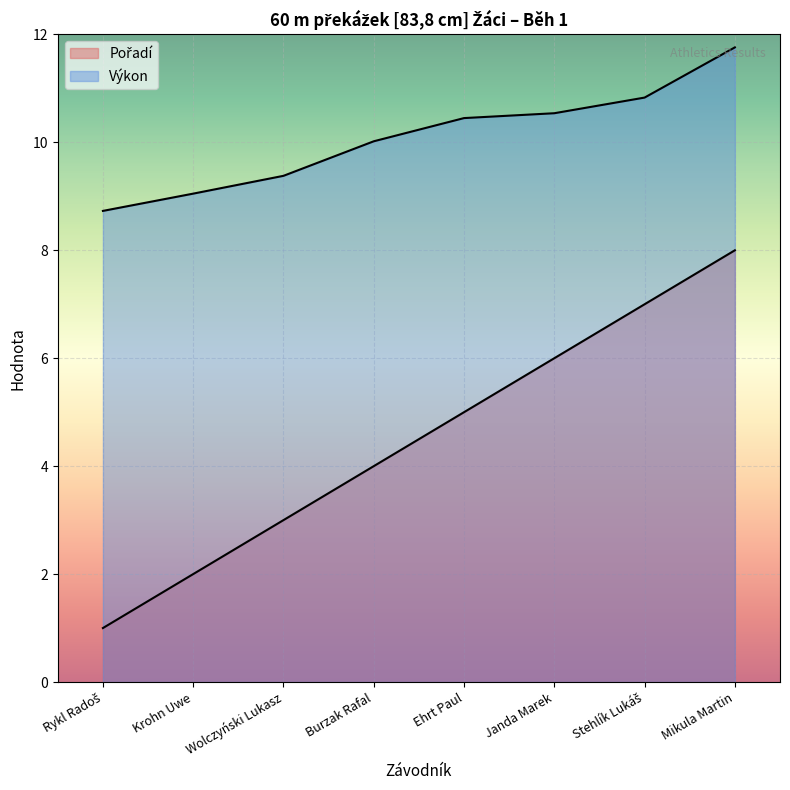

What is the lowest value of the Pořadí series?

1.0